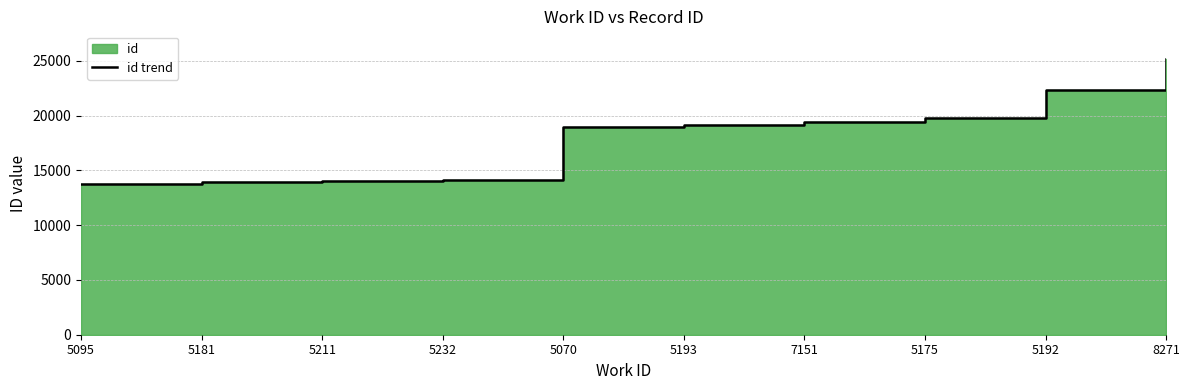

Reading left to right, what are all the values shown in this chart?

5095=13766	5181=13938	5211=14026	5232=14088	5070=18948	5193=19137	7151=19407	5175=19790	5192=22378	8271=25171